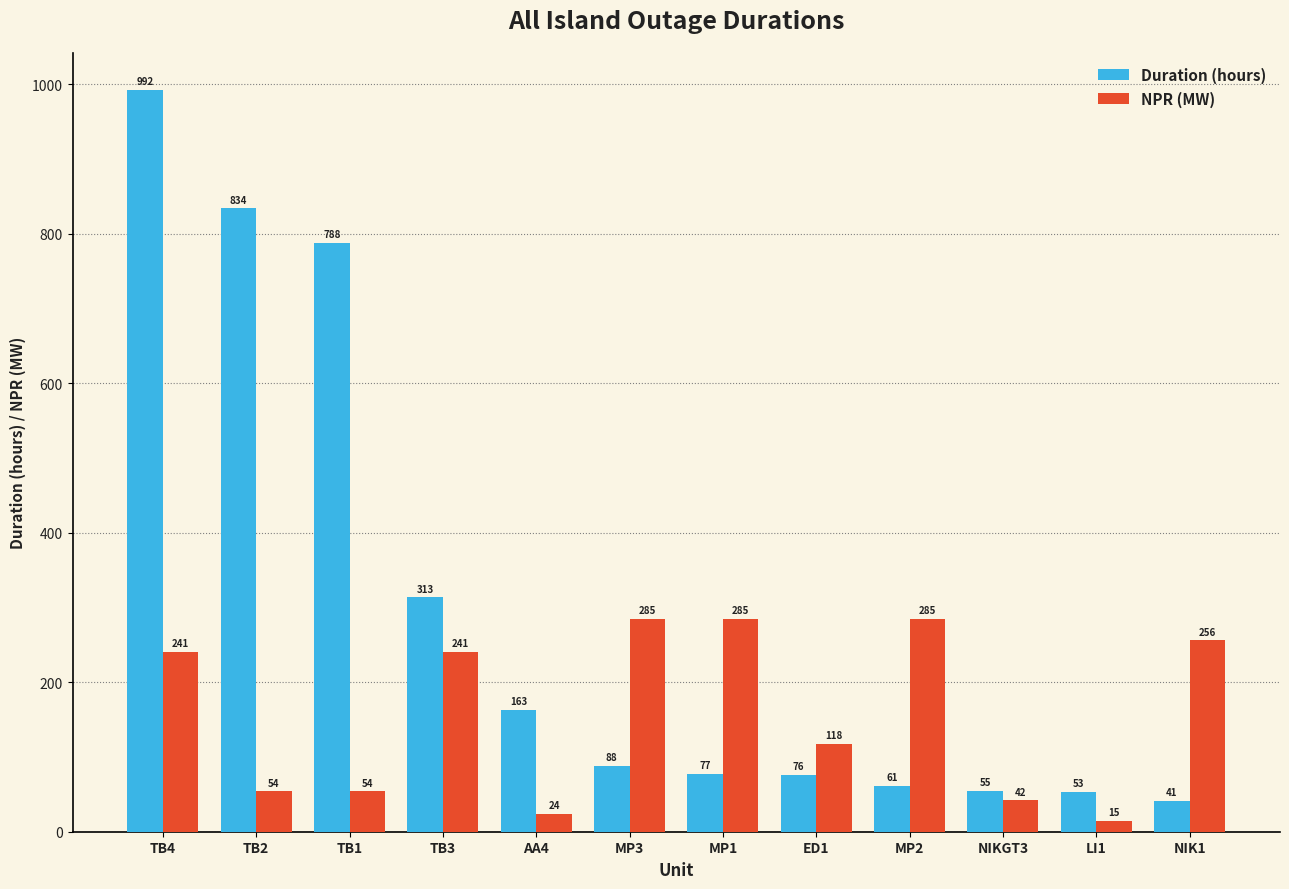

Does the chart contain any negative values?

No